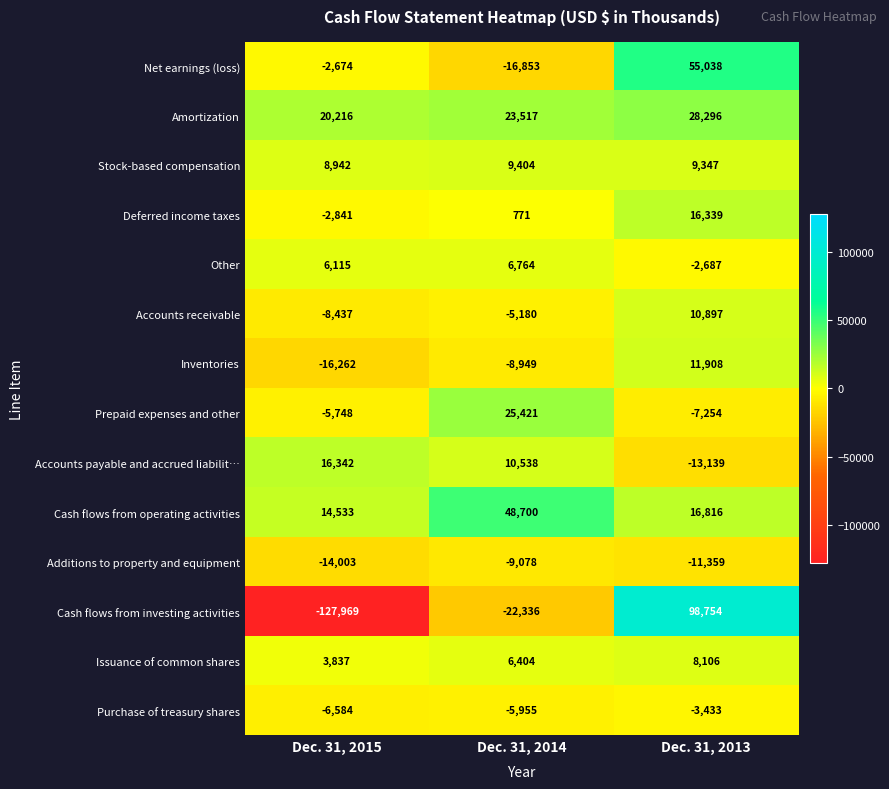

What is the sum of all Stock-based compensation values?

27693